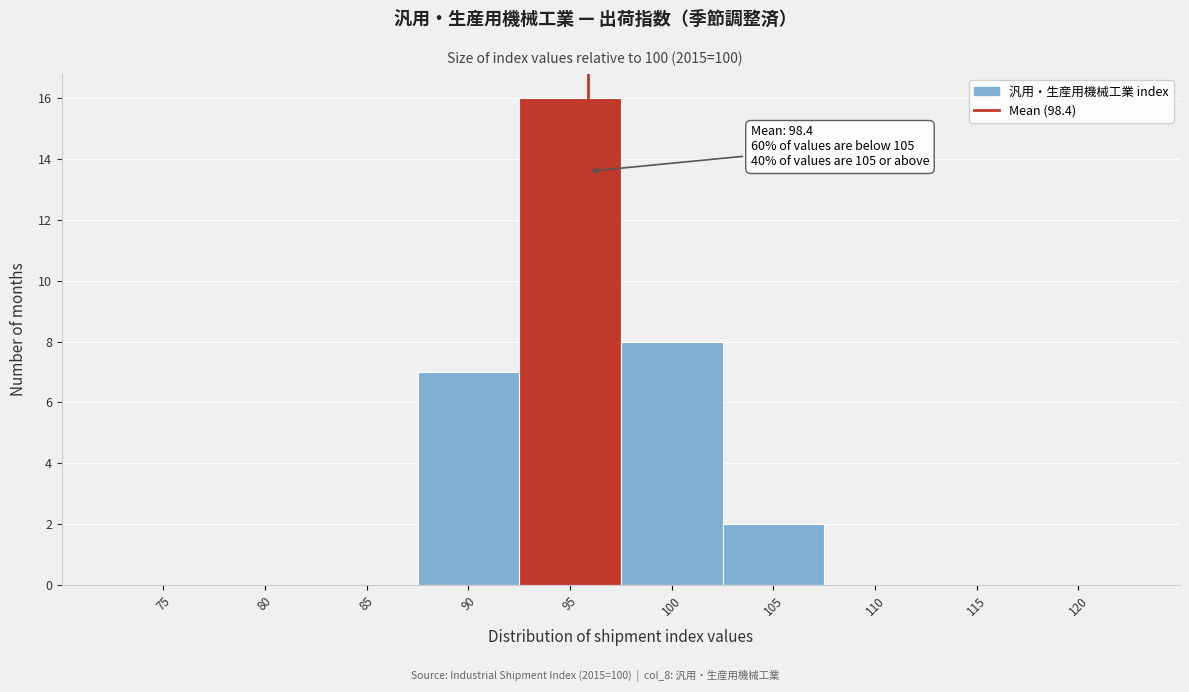

Reading right to left, what are all the values shown in this chart?

120=0	115=0	110=0	105=2	100=8	95=16	90=7	85=0	80=0	75=0